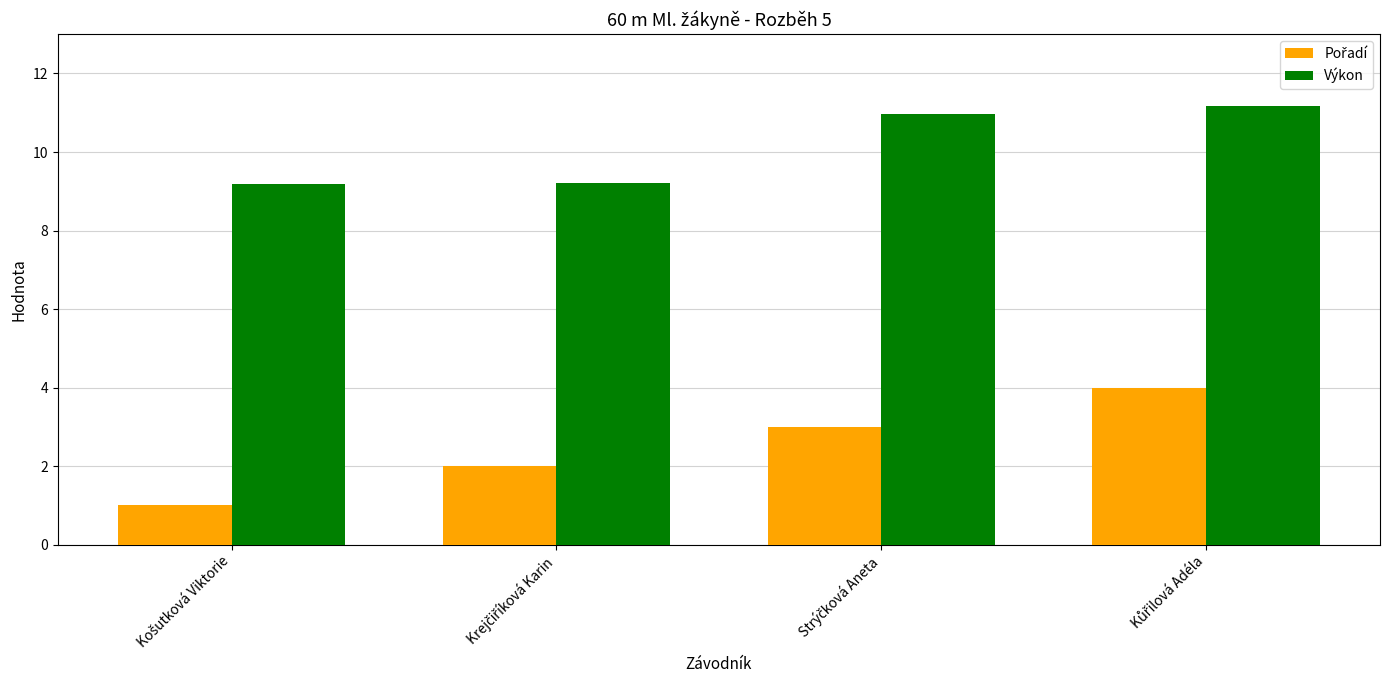

At how many categories does at least one series exceed 9?

4